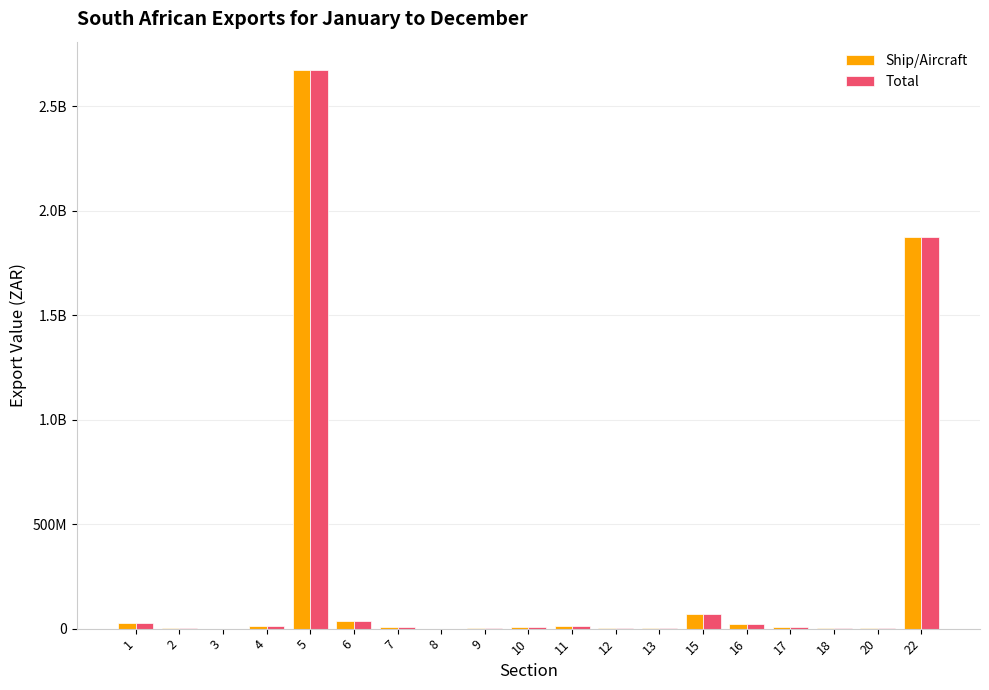

Are the bars horizontal?

No